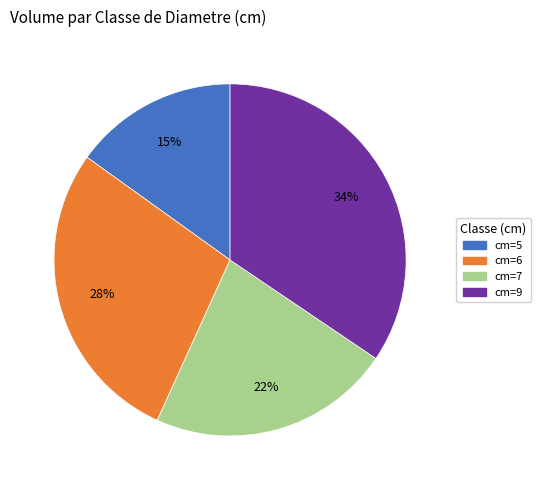

How many slices are in this pie chart?

4